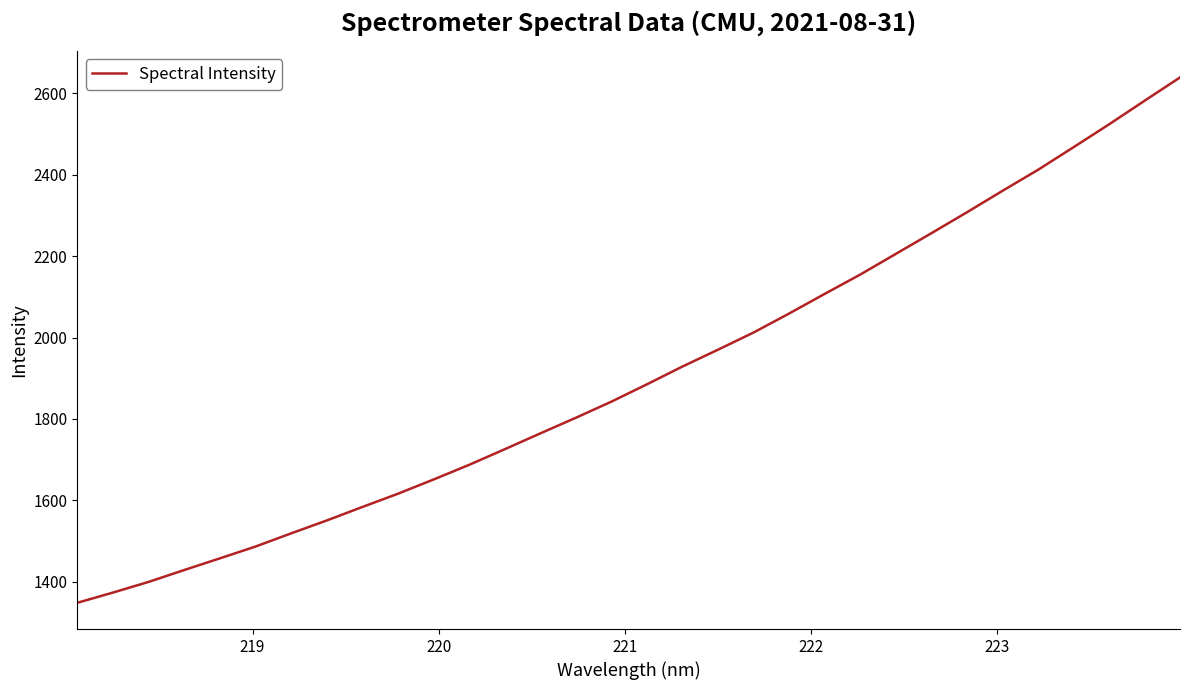

What is the smallest value displayed?

1347.8